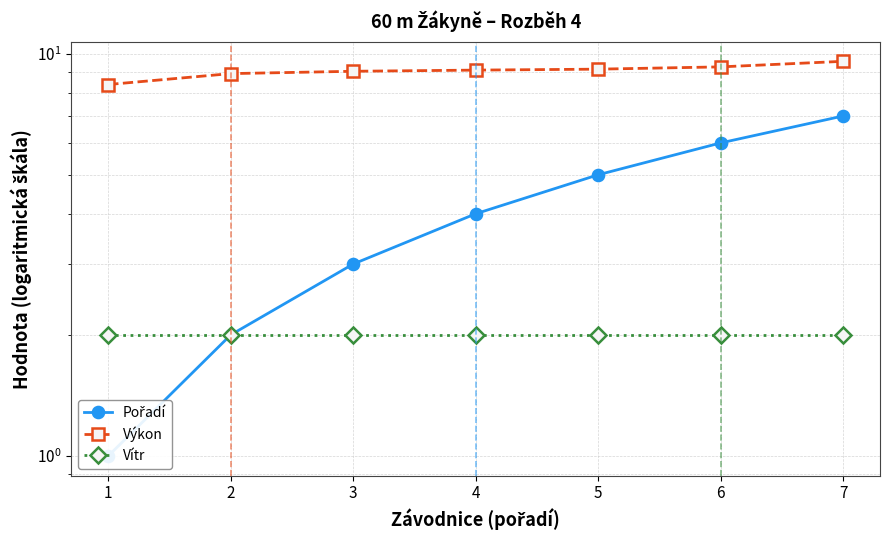

What is the maximum value shown in the chart?

9.6